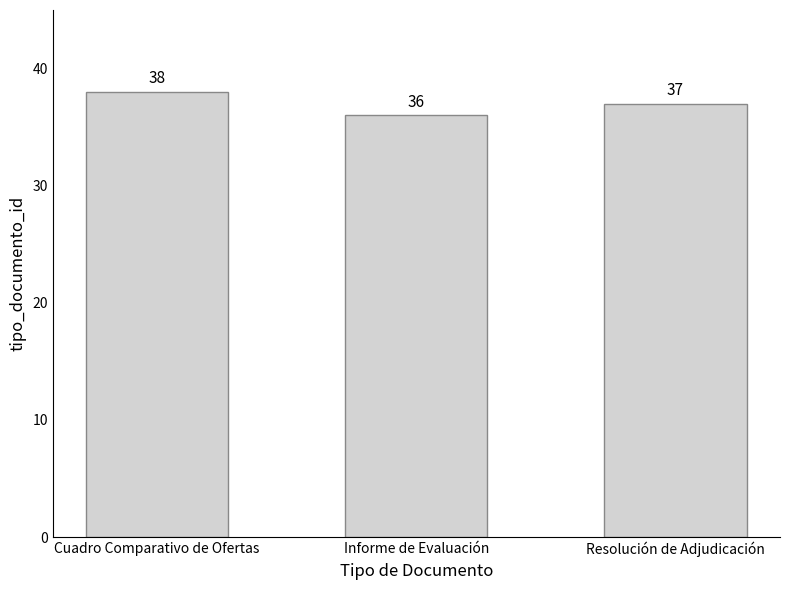

What is the smallest value displayed?

36